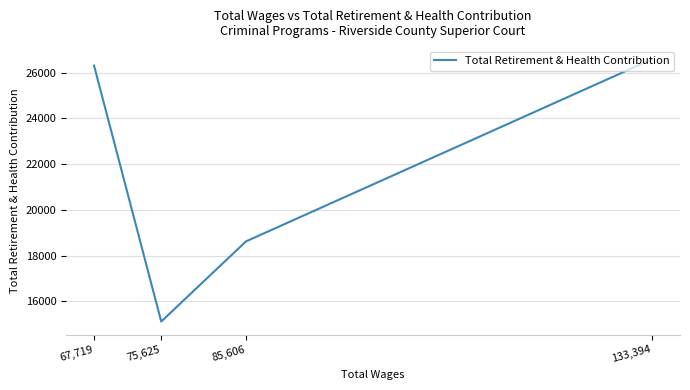

Is it true that the value at 85,606 is 32391?

False